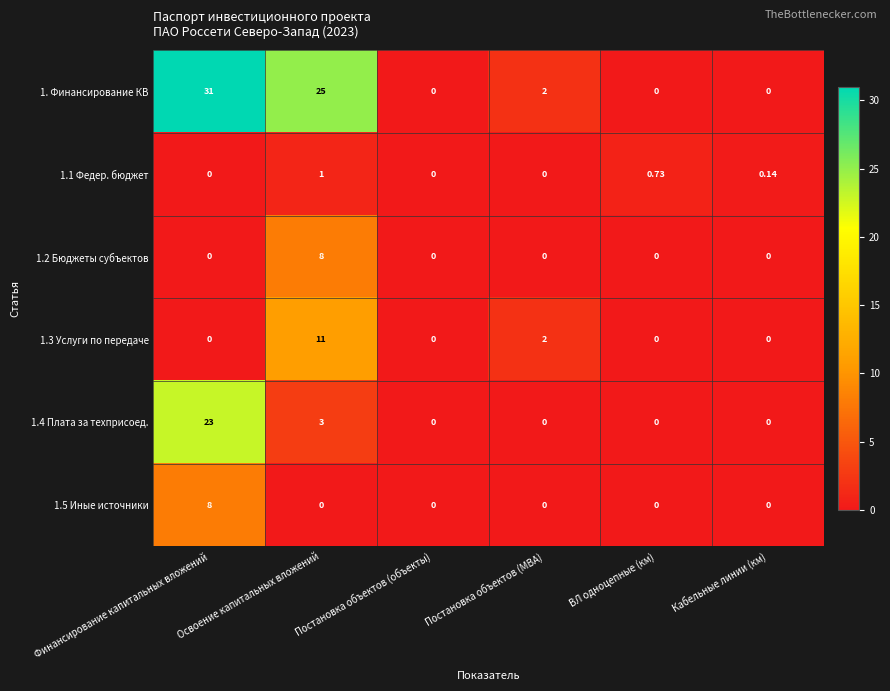

Count the number of categories in the chart.

6